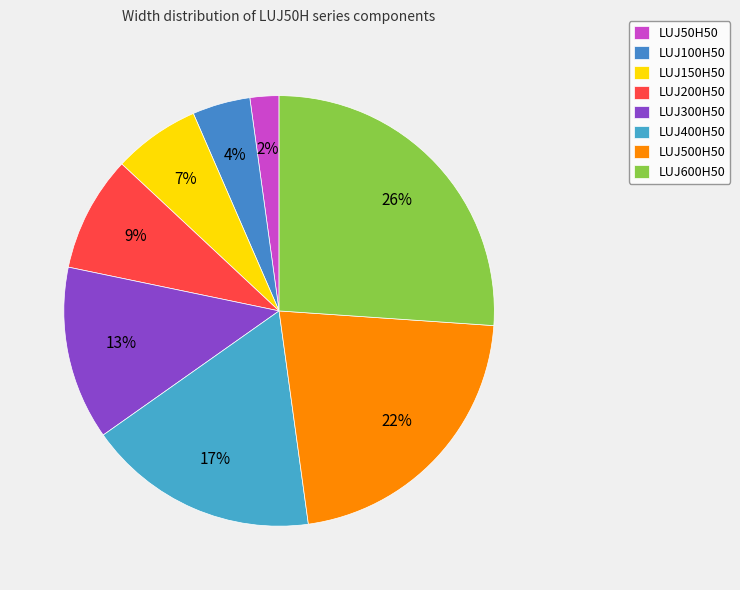

What percentage is the LUJ200H50 slice, to the nearest percent?

9%